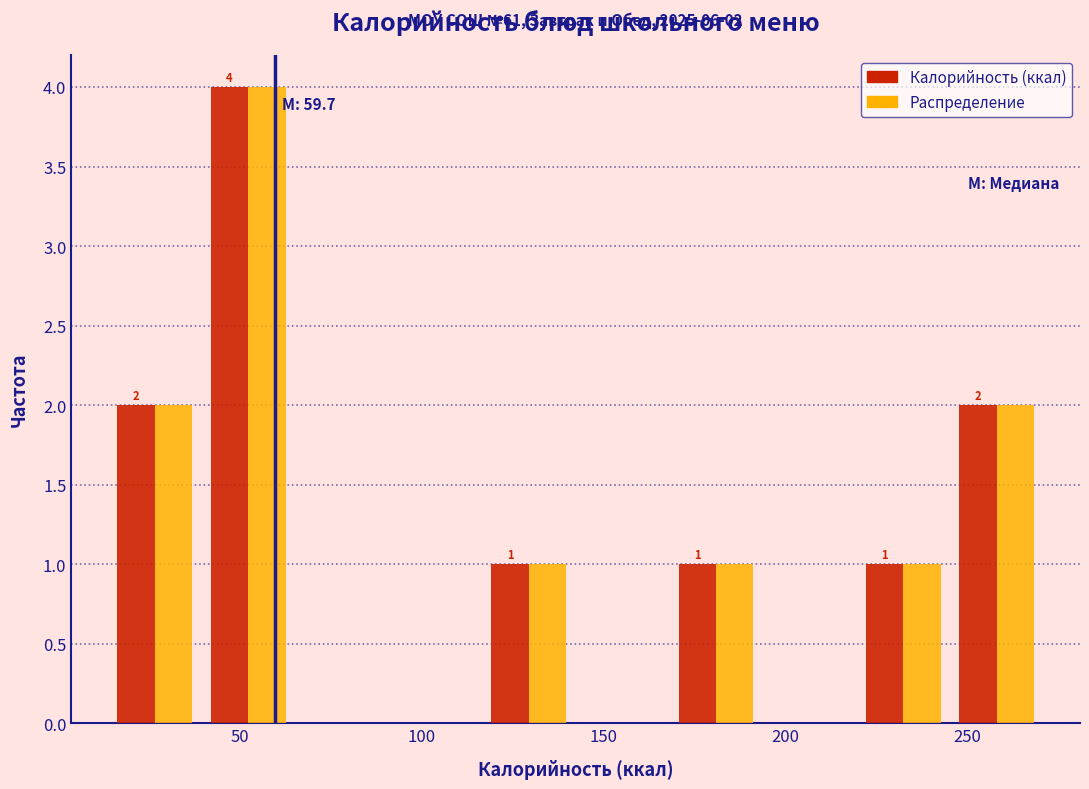

In the Калорийность (ккал) series, which range on the x-axis has the tallest bar?

40 to 65